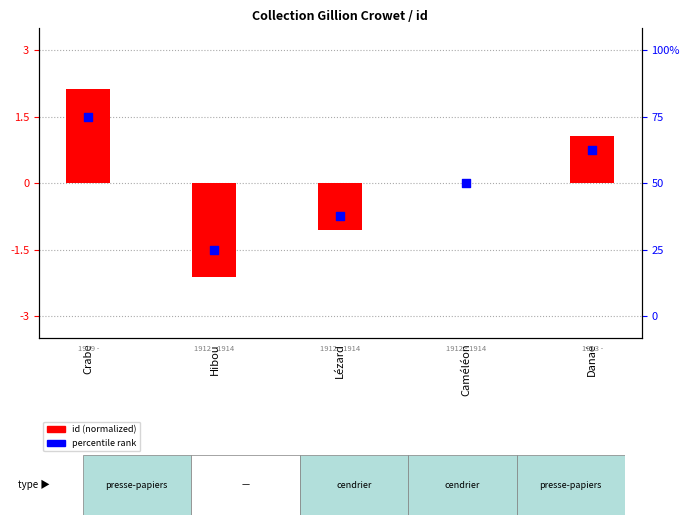

Which series reaches the maximum Y coordinate?

id (normalized)